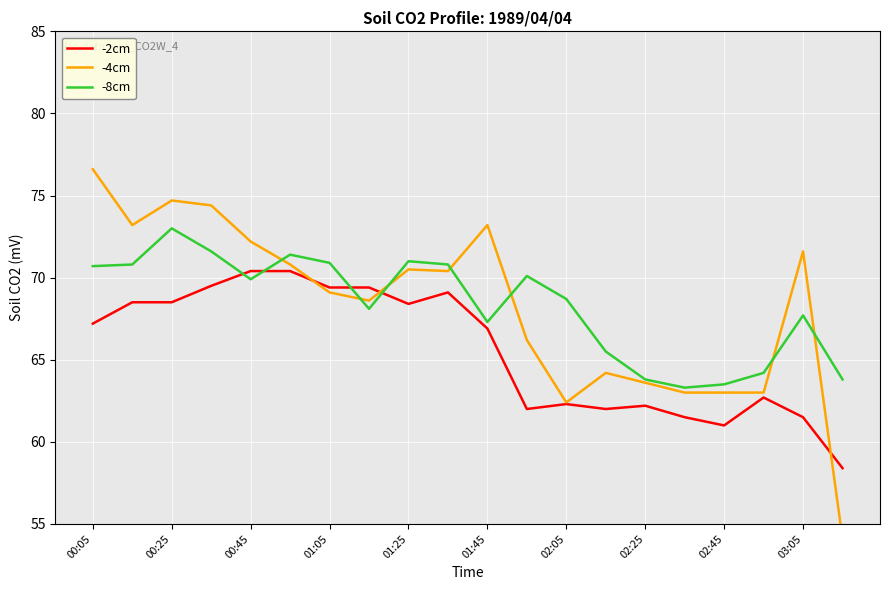

Reading left to right, list all the values displayed in this chart.

-2cm: 67.2	68.5	68.5	69.5	70.4	70.4	69.4	69.4	68.4	69.1	66.9	62.0	62.3	62.0	62.2	61.5	61.0	62.7	61.5	58.4
-4cm: 76.6	73.2	74.7	74.4	72.2	70.8	69.1	68.6	70.5	70.4	73.2	66.2	62.4	64.2	63.6	63.0	63.0	63.0	71.6	54.1
-8cm: 70.7	70.8	73.0	71.6	69.9	71.4	70.9	68.1	71.0	70.8	67.3	70.1	68.7	65.5	63.8	63.3	63.5	64.2	67.7	63.8